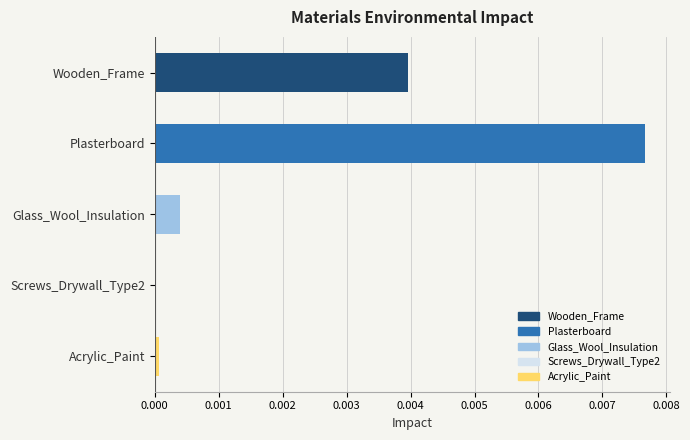

The chart shows a value of 0.0 at Plasterboard. True or false?

True